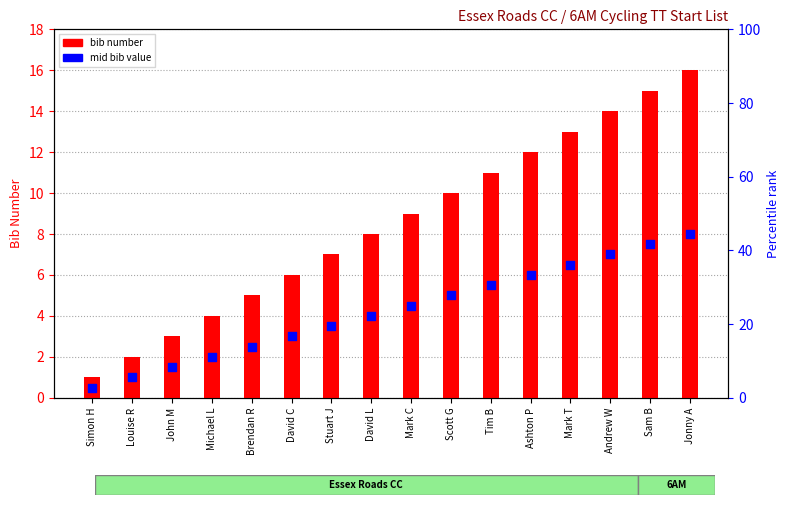

Is the value of bib number at Scott G greater than the value of mid bib value at Ashton P?

Yes